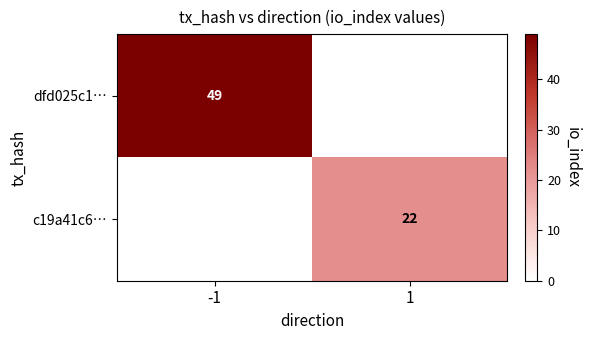

Which series has the largest total across all categories?

dfd025c1…